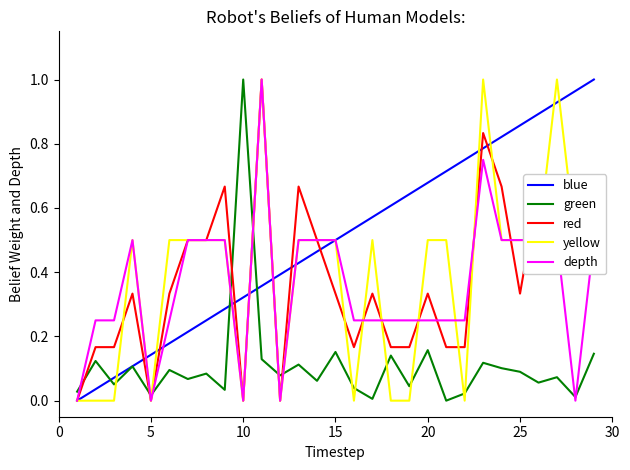

Count the yellow values in the range 0 to 1.

29